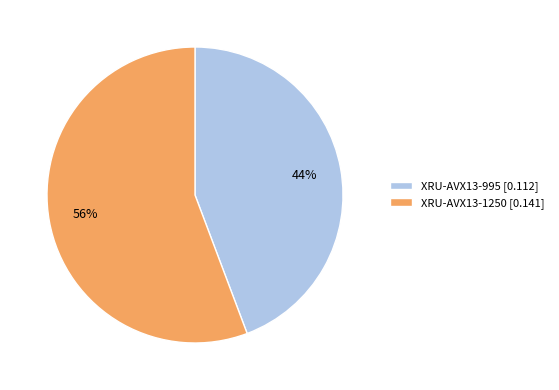

Which category has the biggest portion of the pie?

XRU-AVX13-1250